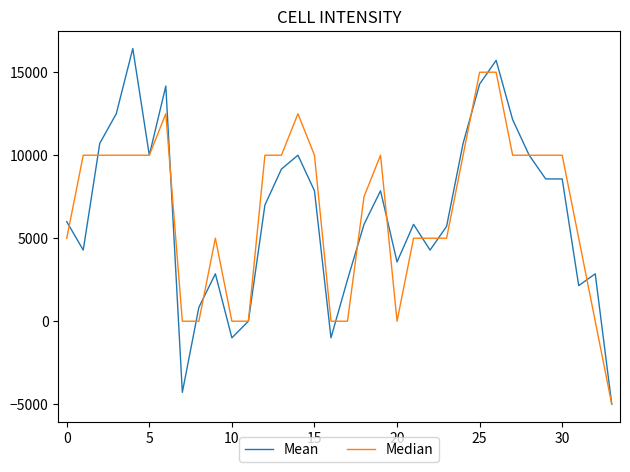

What is the minimum value shown in the chart?

-5000.0